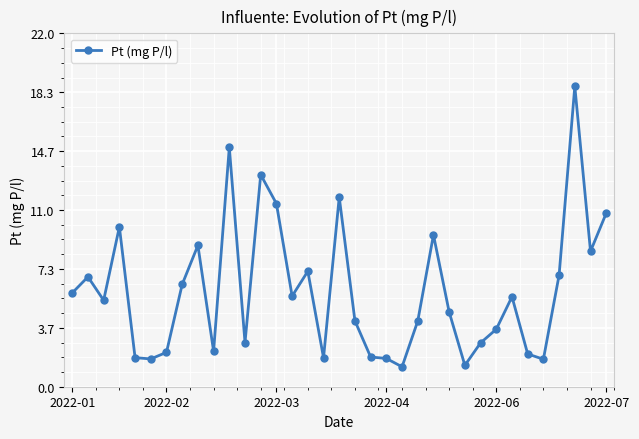

What is the value of the 15th point from the left?

5.6